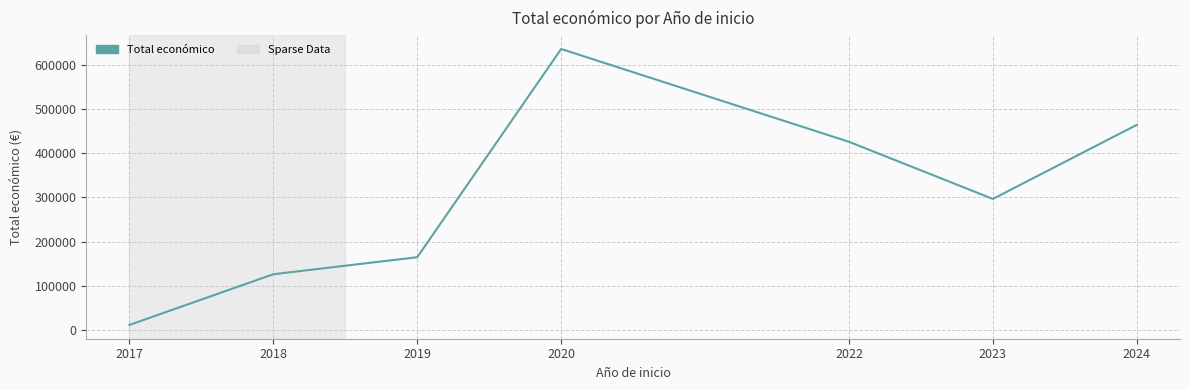

At which label does the data first exceed 296649?

2020